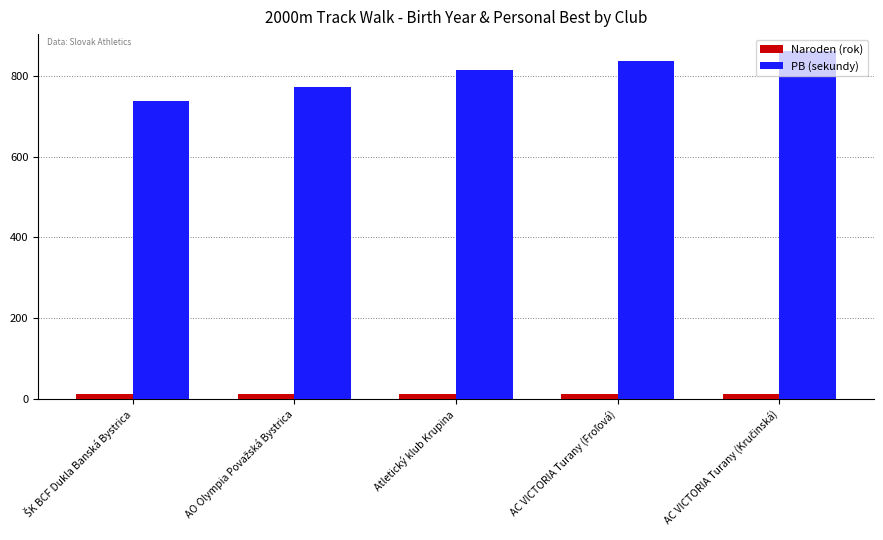

What is the value of the Naroden (rok) bar at the 1st from the left?

11.0